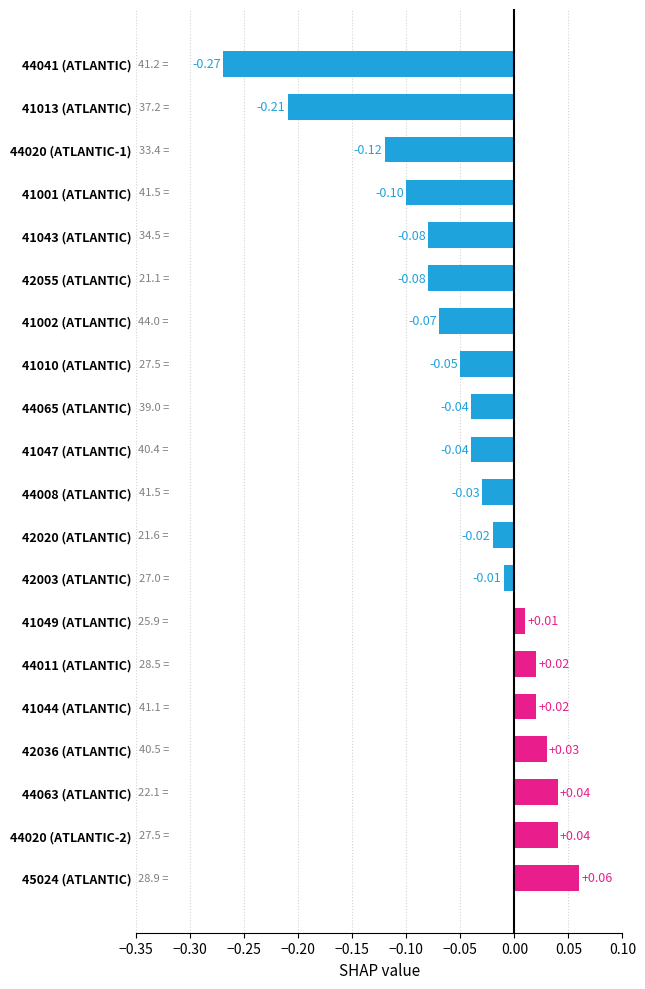

Between 45024 (ATLANTIC) and 44063 (ATLANTIC), which is larger?

45024 (ATLANTIC)